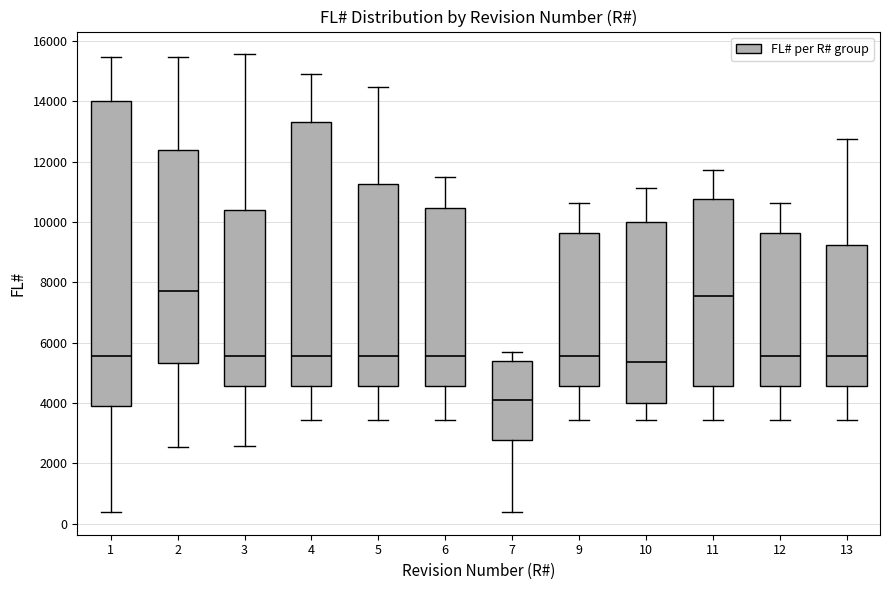

Which box is the tallest, from its lower edge to its upper edge?

1